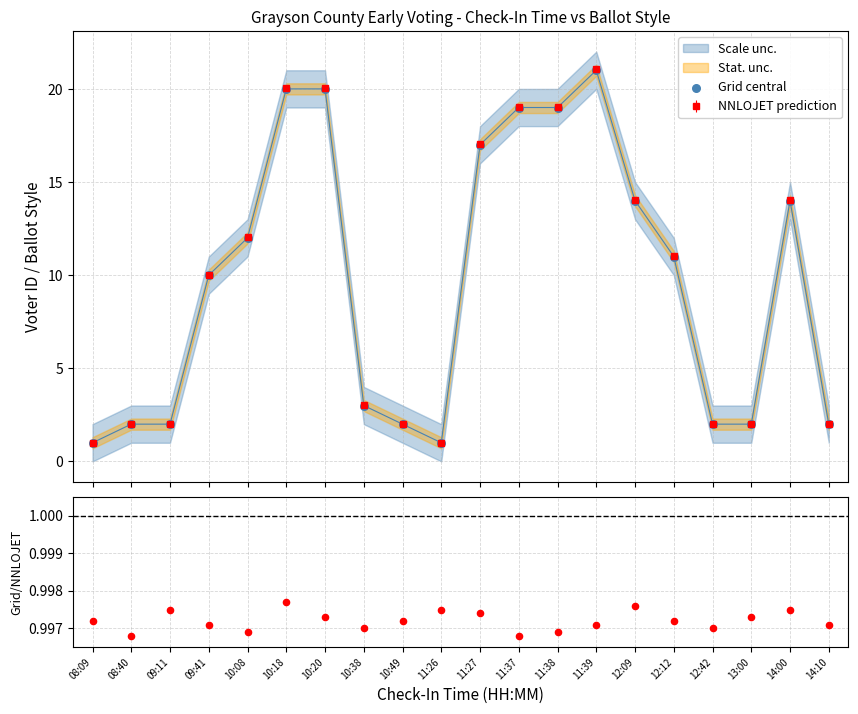

Which series has the widest spread of Y values?

Grid central